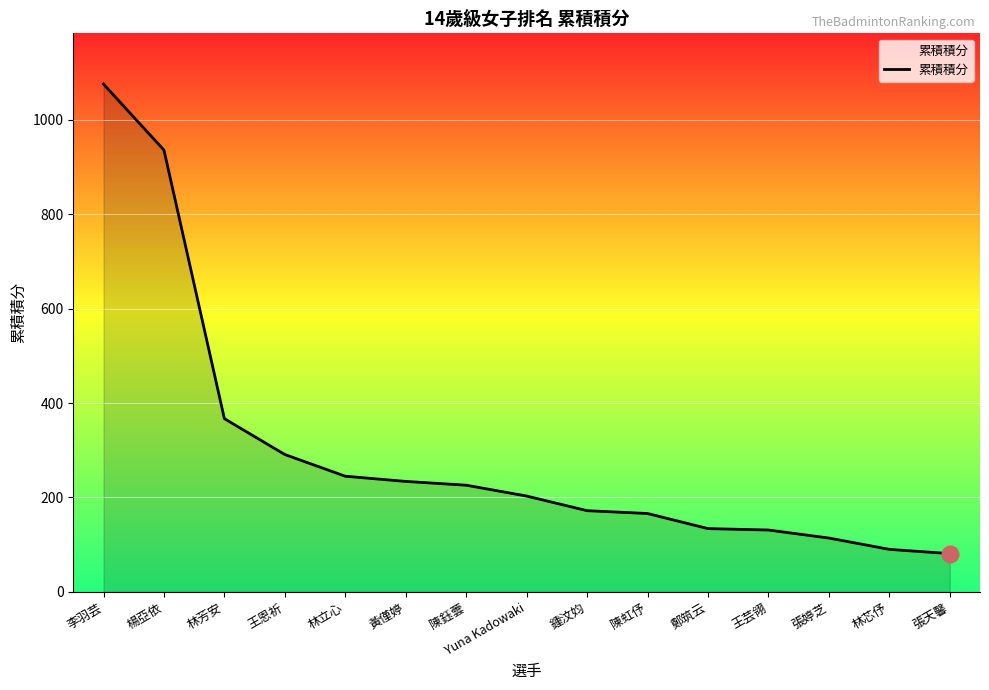

What is the difference between the maximum and minimum values?

995.0